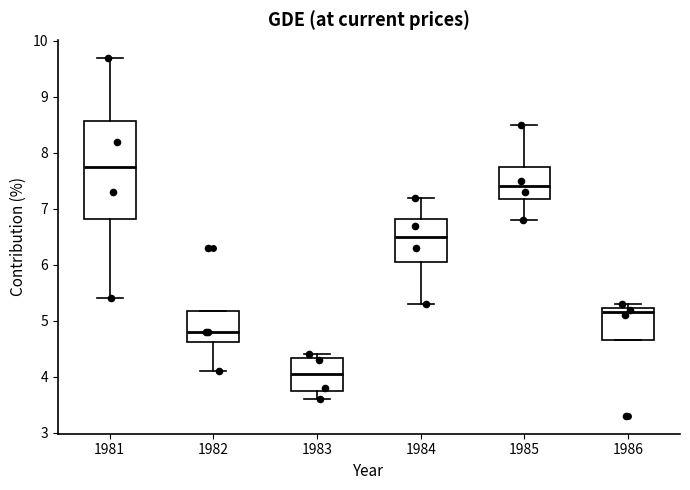

Where is the upper edge of the box at x = 1982 on the y-axis? The values are not printed on the chart, so give them approximately, as read against the axis.

5.2